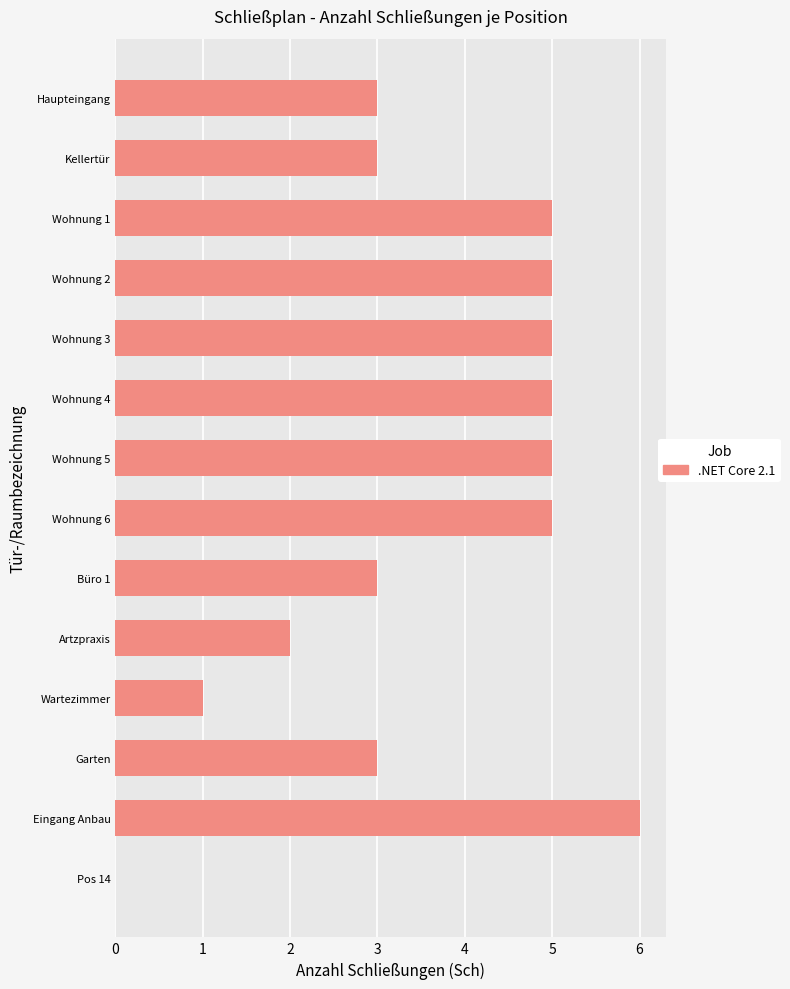

Which has a higher value, Kellertür or Wartezimmer?

Kellertür